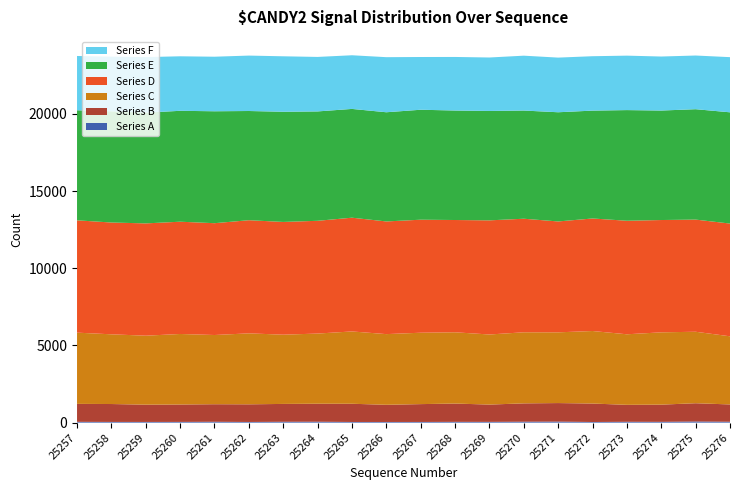

Reading left to right, transcribe all the data shown in this chart.

Series A: 53	47	46	48	57	44	57	60	44	44	45	52	50	61	68	42	56	52	75	58
Series B: 1162	1159	1118	1126	1136	1143	1155	1165	1179	1112	1155	1184	1120	1187	1200	1195	1097	1114	1182	1121
Series C: 4613	4514	4467	4568	4482	4595	4484	4544	4683	4577	4623	4615	4539	4603	4580	4697	4569	4682	4629	4412
Series D: 7274	7240	7272	7270	7241	7327	7301	7302	7366	7296	7319	7271	7391	7354	7181	7287	7352	7273	7263	7301
Series E: 7127	7202	7170	7182	7248	7072	7135	7083	7044	7071	7121	7090	7084	7006	7071	6985	7166	7090	7149	7204
Series F: 3515	3539	3599	3530	3533	3589	3592	3529	3475	3567	3415	3469	3462	3553	3539	3523	3526	3498	3476	3572